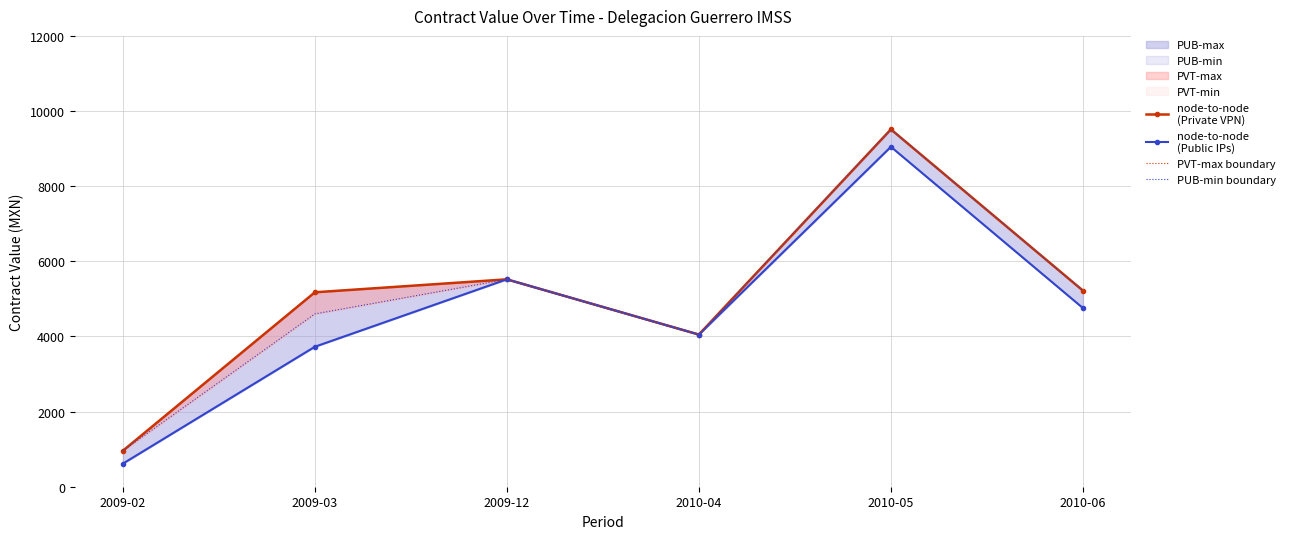

True or false: PVT-max boundary has a value of 1466 at 2009-02.

False